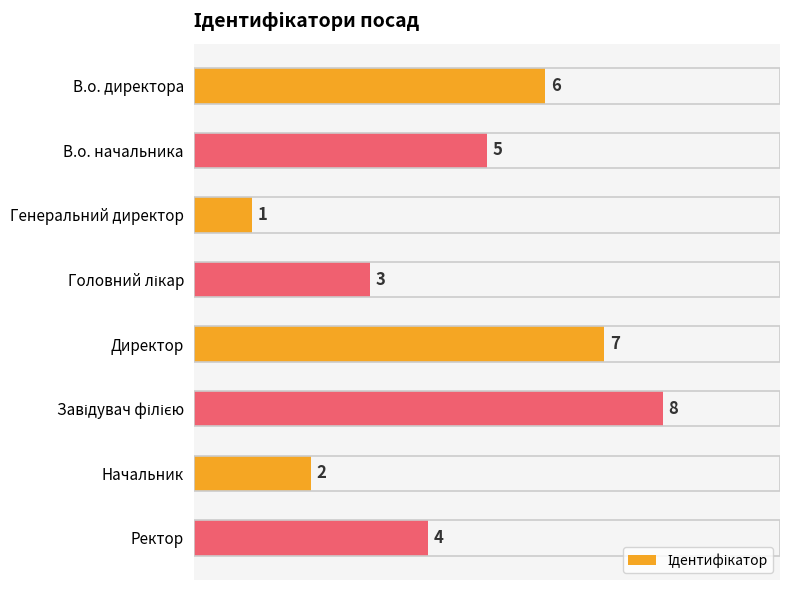

At which label is the value closest to 4?

Ректор